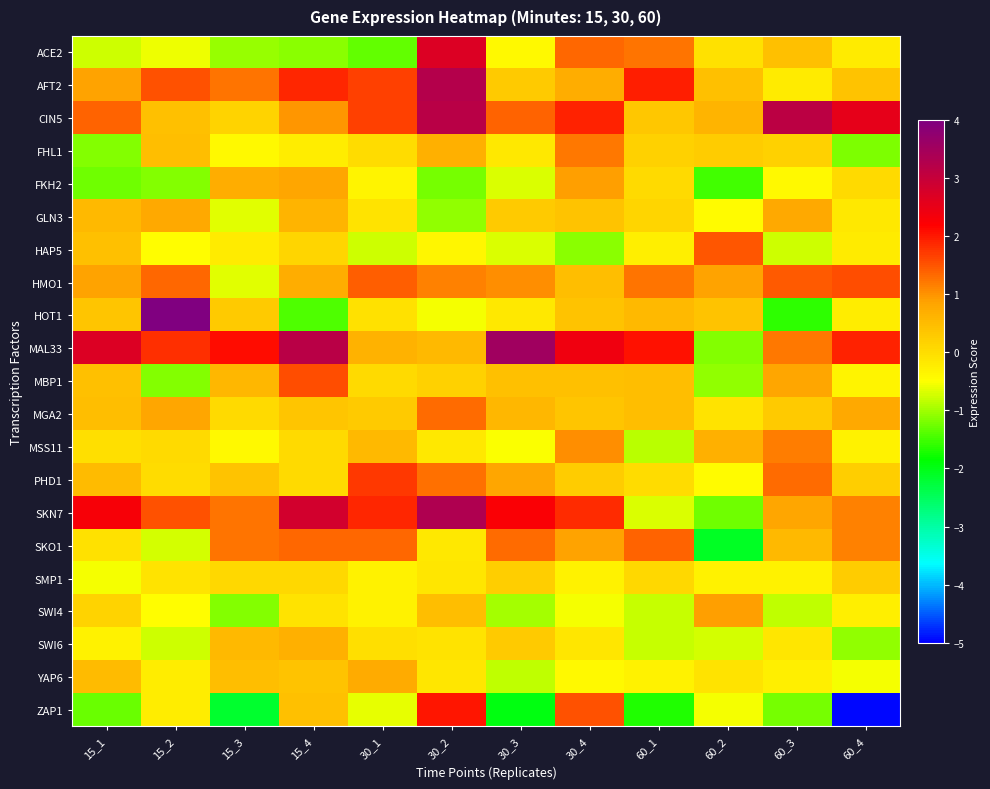

Reading left to right, extract all data points from this chart.

ACE2: 15_1=-0.8	15_2=-0.6	15_3=-1.1	15_4=-1.1	30_1=-1.3	30_2=2.7	30_3=-0.4	30_4=1.3	60_1=1.2	60_2=-0.1	60_3=0.4	60_4=-0.2
AFT2: 15_1=0.9	15_2=1.5	15_3=1.2	15_4=1.9	30_1=1.7	30_2=3.2	30_3=0.3	30_4=0.7	60_1=2.0	60_2=0.4	60_3=-0.2	60_4=0.4
CIN5: 15_1=1.4	15_2=0.4	15_3=0.1	15_4=1.0	30_1=1.7	30_2=3.2	30_3=1.4	30_4=1.9	60_1=0.3	60_2=0.6	60_3=3.1	60_4=2.5
FHL1: 15_1=-1.2	15_2=0.5	15_3=-0.4	15_4=-0.2	30_1=-0.0	30_2=0.7	30_3=-0.2	30_4=1.2	60_1=0.2	60_2=0.2	60_3=0.2	60_4=-1.2
FKH2: 15_1=-1.2	15_2=-1.2	15_3=0.7	15_4=0.8	30_1=-0.4	30_2=-1.2	30_3=-0.7	30_4=0.9	60_1=0.0	60_2=-1.5	60_3=-0.4	60_4=0.1
GLN3: 15_1=0.5	15_2=0.8	15_3=-0.7	15_4=0.6	30_1=-0.1	30_2=-1.1	30_3=0.3	30_4=0.4	60_1=0.1	60_2=-0.4	60_3=0.8	60_4=-0.2
HAP5: 15_1=0.4	15_2=-0.5	15_3=-0.2	15_4=0.1	30_1=-0.8	30_2=-0.4	30_3=-0.7	30_4=-1.1	60_1=-0.3	60_2=1.5	60_3=-0.8	60_4=-0.2
HMO1: 15_1=0.9	15_2=1.3	15_3=-0.7	15_4=0.7	30_1=1.4	30_2=1.1	30_3=1.0	30_4=0.5	60_1=1.3	60_2=0.9	60_3=1.4	60_4=1.6
HOT1: 15_1=0.4	15_2=4.3	15_3=0.3	15_4=-1.4	30_1=-0.1	30_2=-0.6	30_3=-0.2	30_4=0.4	60_1=0.5	60_2=0.4	60_3=-1.6	60_4=-0.2
MAL33: 15_1=2.7	15_2=1.8	15_3=2.1	15_4=3.2	30_1=0.7	30_2=0.5	30_3=3.5	30_4=2.4	60_1=2.1	60_2=-1.1	60_3=1.2	60_4=1.9
MBP1: 15_1=0.4	15_2=-1.2	15_3=0.6	15_4=1.6	30_1=0.0	30_2=0.2	30_3=0.4	30_4=0.4	60_1=0.5	60_2=-1.1	60_3=0.8	60_4=-0.3
MGA2: 15_1=0.5	15_2=0.8	15_3=0.0	15_4=0.3	30_1=0.3	30_2=1.3	30_3=0.6	30_4=0.4	60_1=0.4	60_2=-0.1	60_3=0.3	60_4=0.8
MSS11: 15_1=-0.0	15_2=0.0	15_3=-0.4	15_4=0.0	30_1=0.5	30_2=-0.2	30_3=-0.5	30_4=1.0	60_1=-0.9	60_2=0.7	60_3=1.2	60_4=-0.3
PHD1: 15_1=0.5	15_2=0.0	15_3=0.4	15_4=0.1	30_1=1.7	30_2=1.3	30_3=0.8	30_4=0.2	60_1=0.0	60_2=-0.5	60_3=1.3	60_4=0.2
SKN7: 15_1=2.3	15_2=1.5	15_3=1.2	15_4=2.8	30_1=1.9	30_2=3.3	30_3=2.3	30_4=1.8	60_1=-0.7	60_2=-1.2	60_3=0.8	60_4=1.1
SKO1: 15_1=-0.0	15_2=-0.7	15_3=1.2	15_4=1.3	30_1=1.4	30_2=-0.2	30_3=1.3	30_4=0.8	60_1=1.4	60_2=-2.1	60_3=0.5	60_4=1.1
SMP1: 15_1=-0.5	15_2=-0.1	15_3=0.1	15_4=0.1	30_1=-0.3	30_2=-0.1	30_3=0.2	30_4=-0.3	60_1=0.1	60_2=-0.3	60_3=-0.3	60_4=0.3
SWI4: 15_1=0.1	15_2=-0.5	15_3=-1.2	15_4=-0.1	30_1=-0.3	30_2=0.5	30_3=-1.0	30_4=-0.5	60_1=-0.8	60_2=0.9	60_3=-0.8	60_4=-0.3
SWI6: 15_1=-0.3	15_2=-0.8	15_3=0.5	15_4=0.7	30_1=-0.0	30_2=-0.1	30_3=0.3	30_4=-0.1	60_1=-0.8	60_2=-0.7	60_3=-0.1	60_4=-1.1
YAP6: 15_1=0.5	15_2=-0.3	15_3=0.5	15_4=0.4	30_1=0.8	30_2=-0.1	30_3=-0.8	30_4=-0.4	60_1=-0.3	60_2=-0.1	60_3=-0.3	60_4=-0.5
ZAP1: 15_1=-1.3	15_2=-0.2	15_3=-2.2	15_4=0.4	30_1=-0.6	30_2=2.0	30_3=-2.0	30_4=1.5	60_1=-1.7	60_2=-0.5	60_3=-1.2	60_4=-5.0